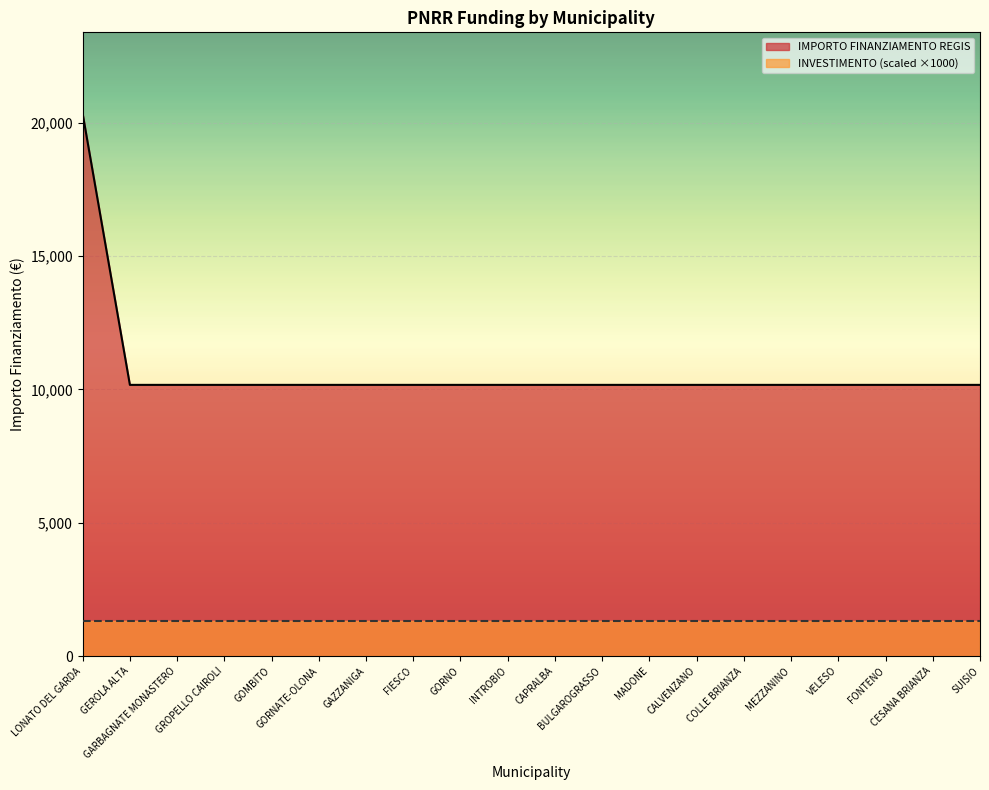

What value does the data have at FONTENO?

10172